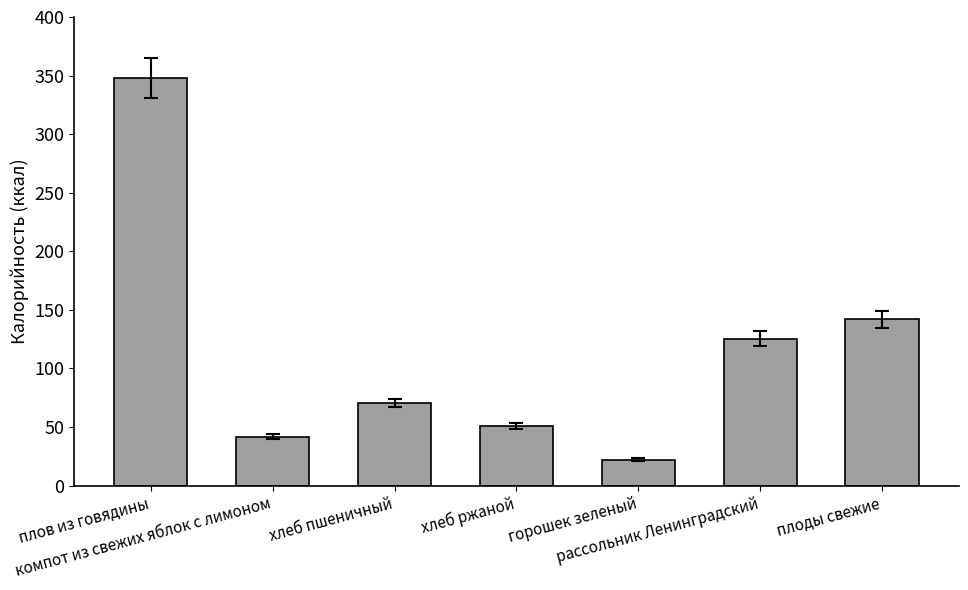

List the labels in order of value, smallest first.

горошек зеленый, компот из свежих яблок с лимоном, хлеб ржаной, хлеб пшеничный, рассольник Ленинградский, плоды свежие, плов из говядины